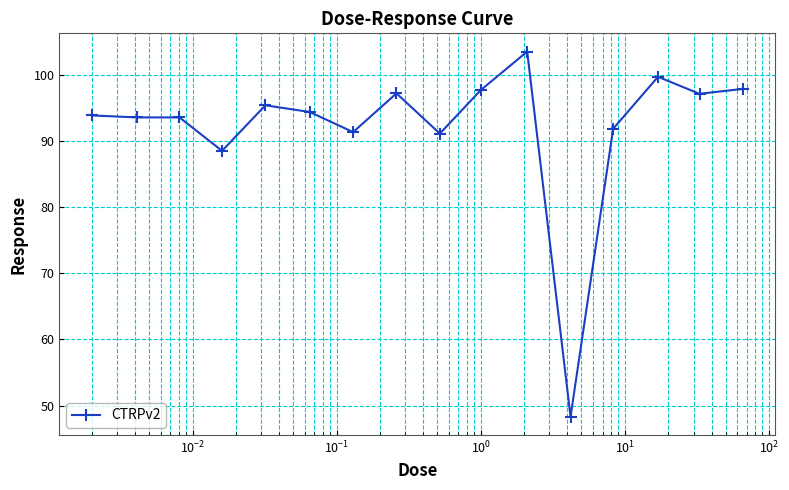

True or false: there are more than 0 points higher than both neighbors.

True